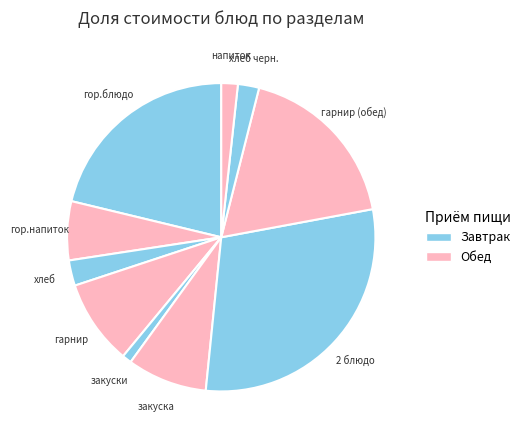

How many segments does this pie chart have?

10